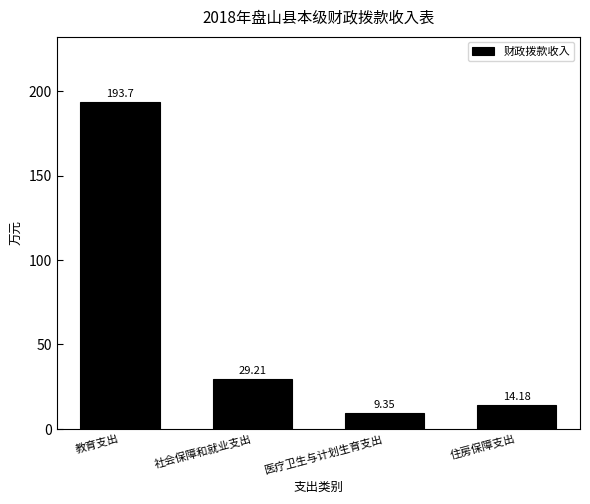

At which label is the value closest to 101?

社会保障和就业支出